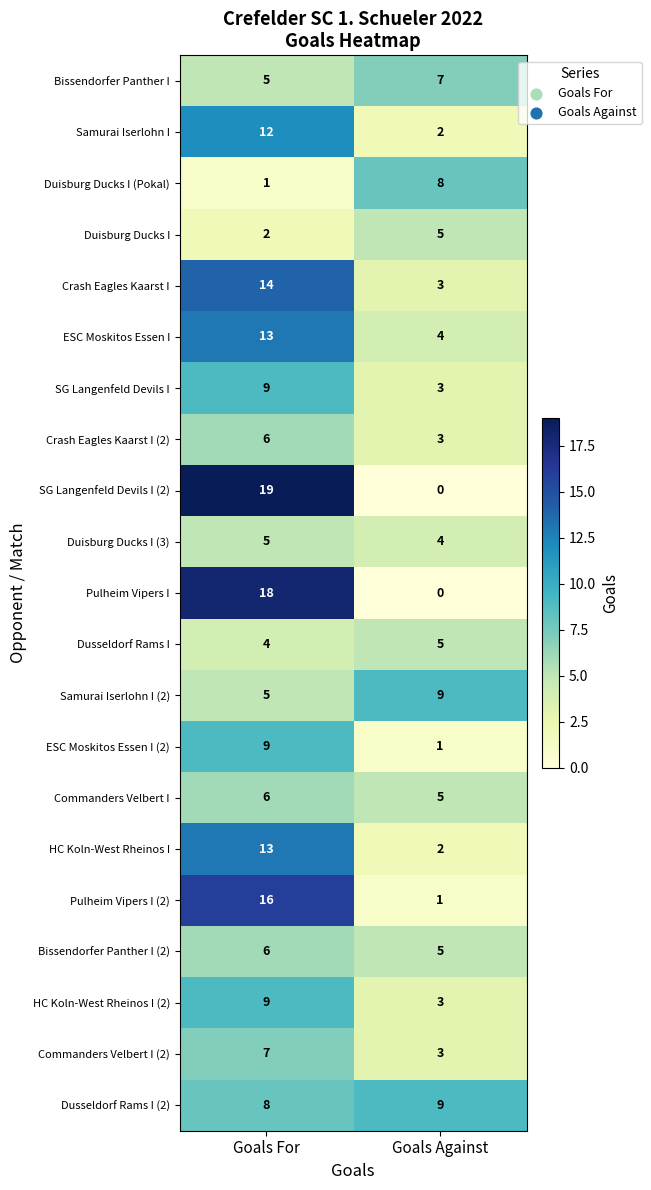

What is the sum of all HC Koln-West Rheinos I values?

15